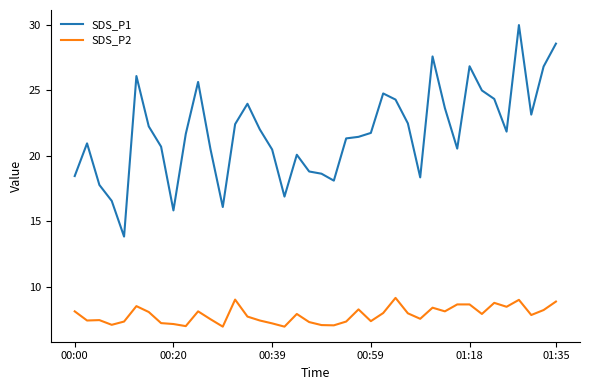

Rank the series by their maximum value, from highest to lowest.

SDS_P1, SDS_P2